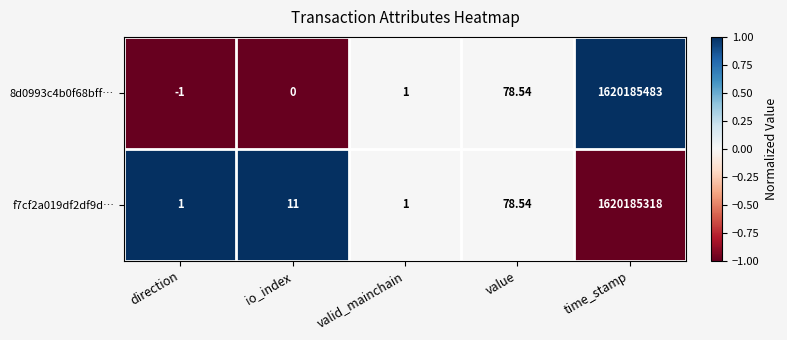

Which label corresponds to the largest value in the chart?

time_stamp